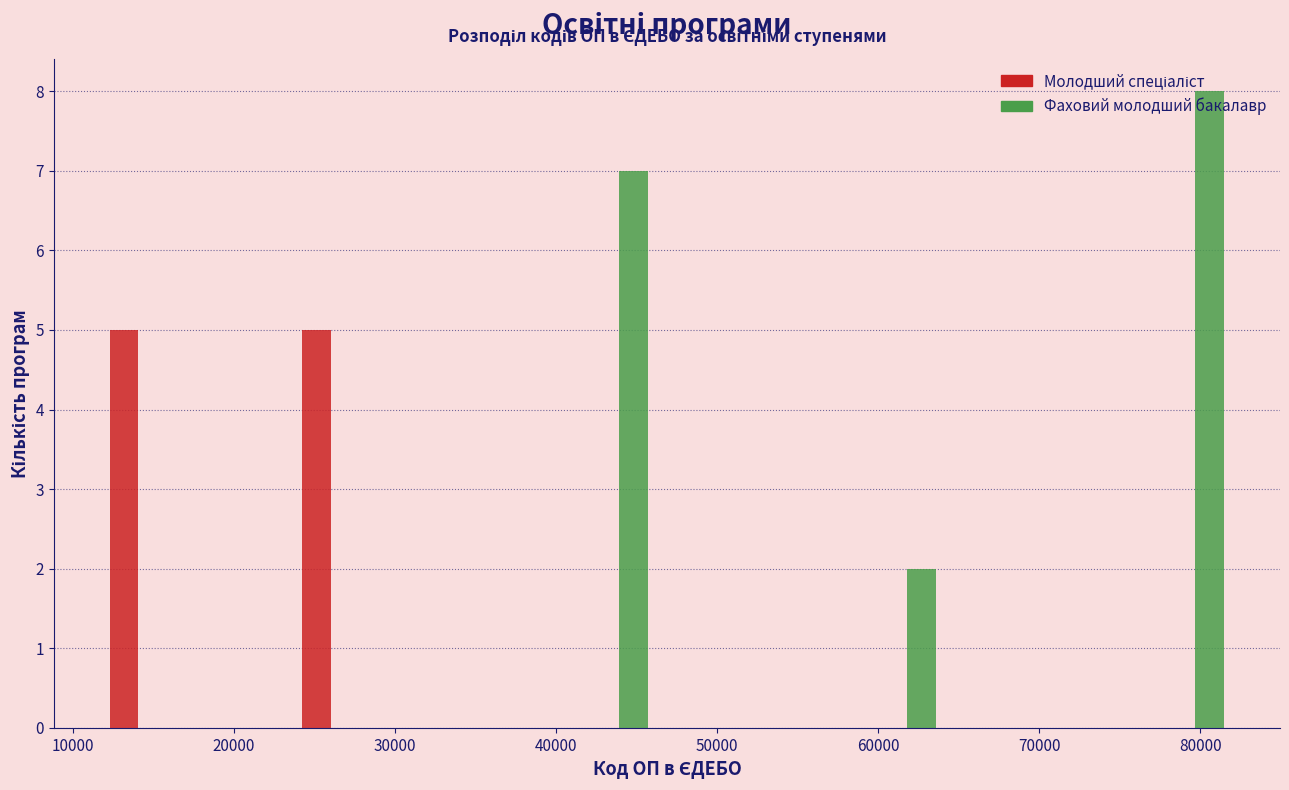

What is the height of the Молодший спеціаліст bar covering 11000 to 17000 on the x-axis? Neither the bar edges nor the heights are printed on the chart, so give them approximately, as read against the axes.

5